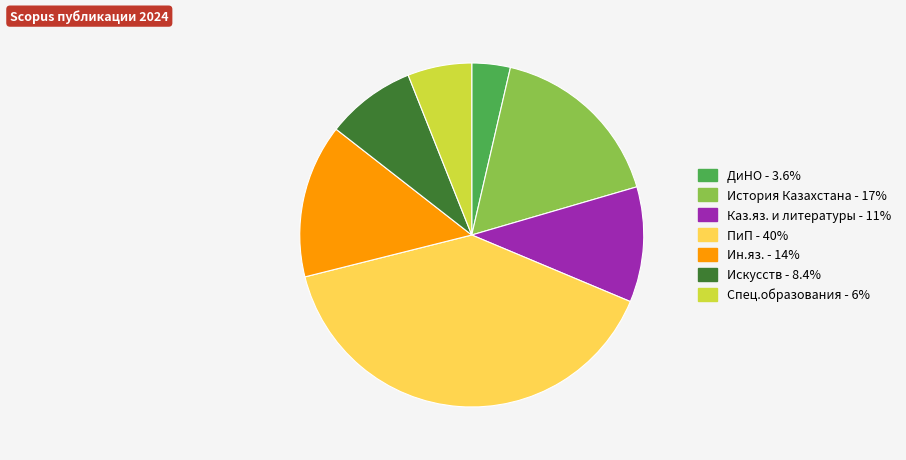

Between ДиНО and Каз.яз. и литературы, which is larger?

Каз.яз. и литературы